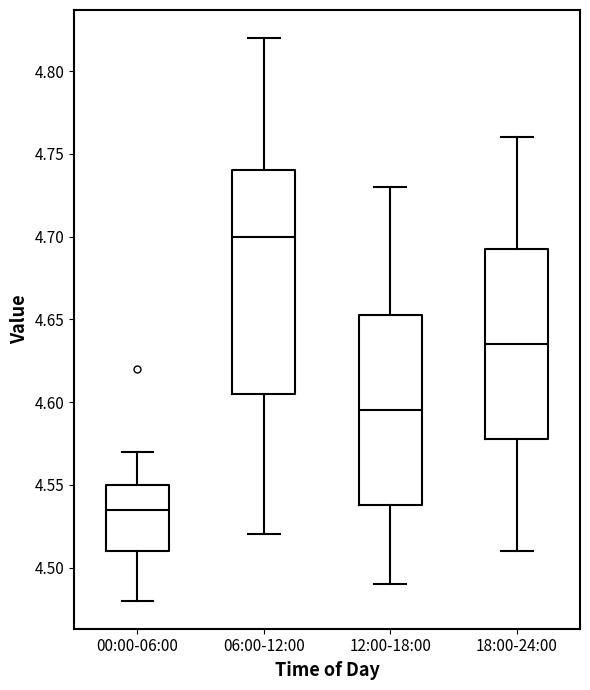

Reading left to right, transcribe this box plot: for each box, give where its median line is, the range the box spans, and where its two whiskers end, as read against the y-axis. The values are not printed on the chart, so give them approximately, as read against the axis.

00:00-06:00: median 4.535, box 4.510 to 4.550, whiskers 4.480 to 4.570
06:00-12:00: median 4.700, box 4.605 to 4.740, whiskers 4.520 to 4.820
12:00-18:00: median 4.595, box 4.540 to 4.655, whiskers 4.490 to 4.730
18:00-24:00: median 4.635, box 4.580 to 4.695, whiskers 4.510 to 4.760